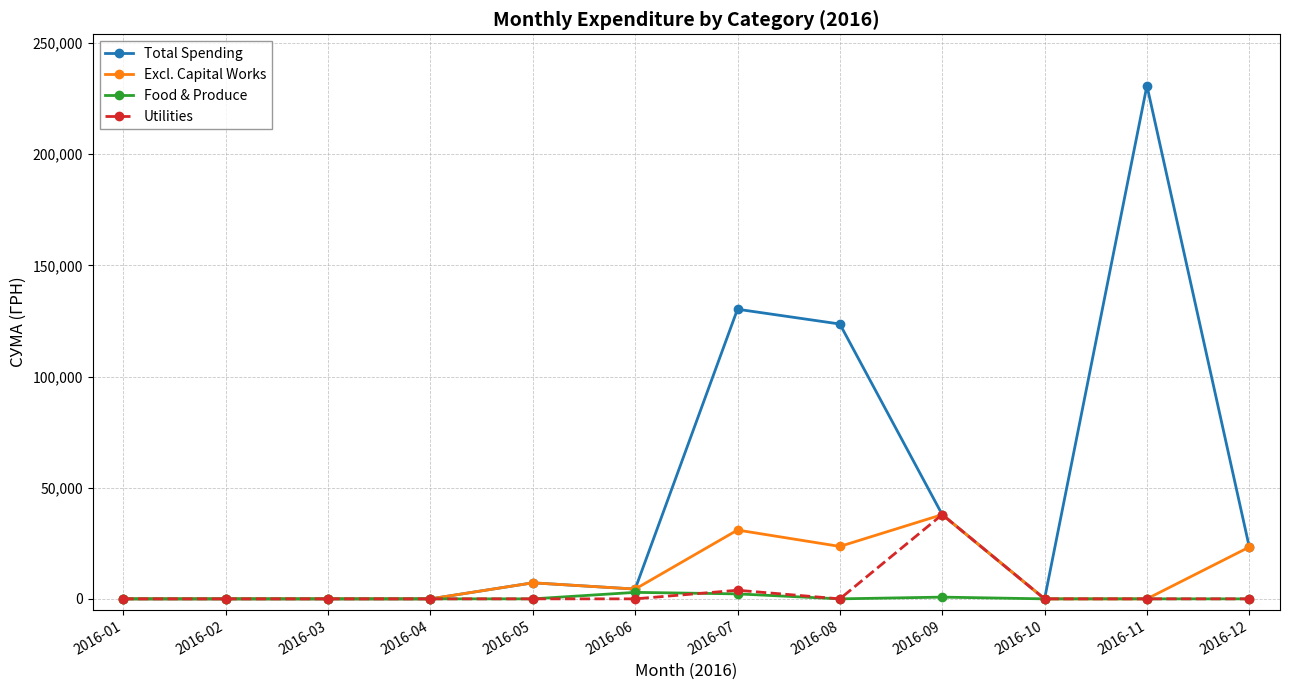

Between 2016-05 and 2016-09, which series saw the biggest shift?

Utilities